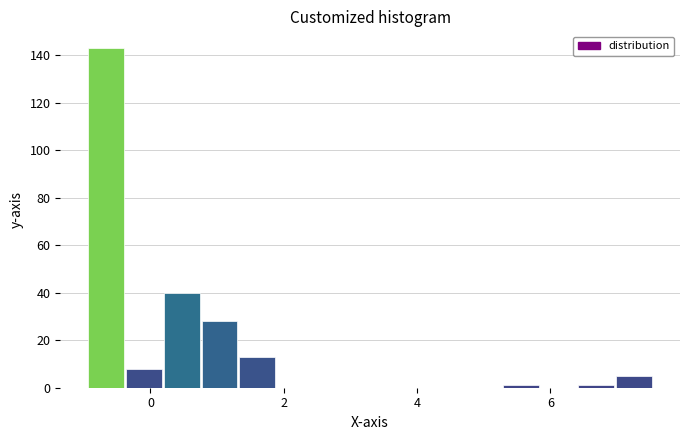

Around what value on the x-axis is the tallest bar? Give the approximate position of its centre, as read against the axis.

-0.6